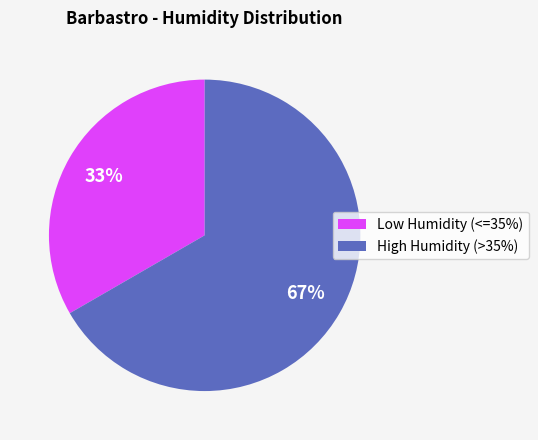

Is it true that High Humidity (>35%) is 67% of the pie?

True